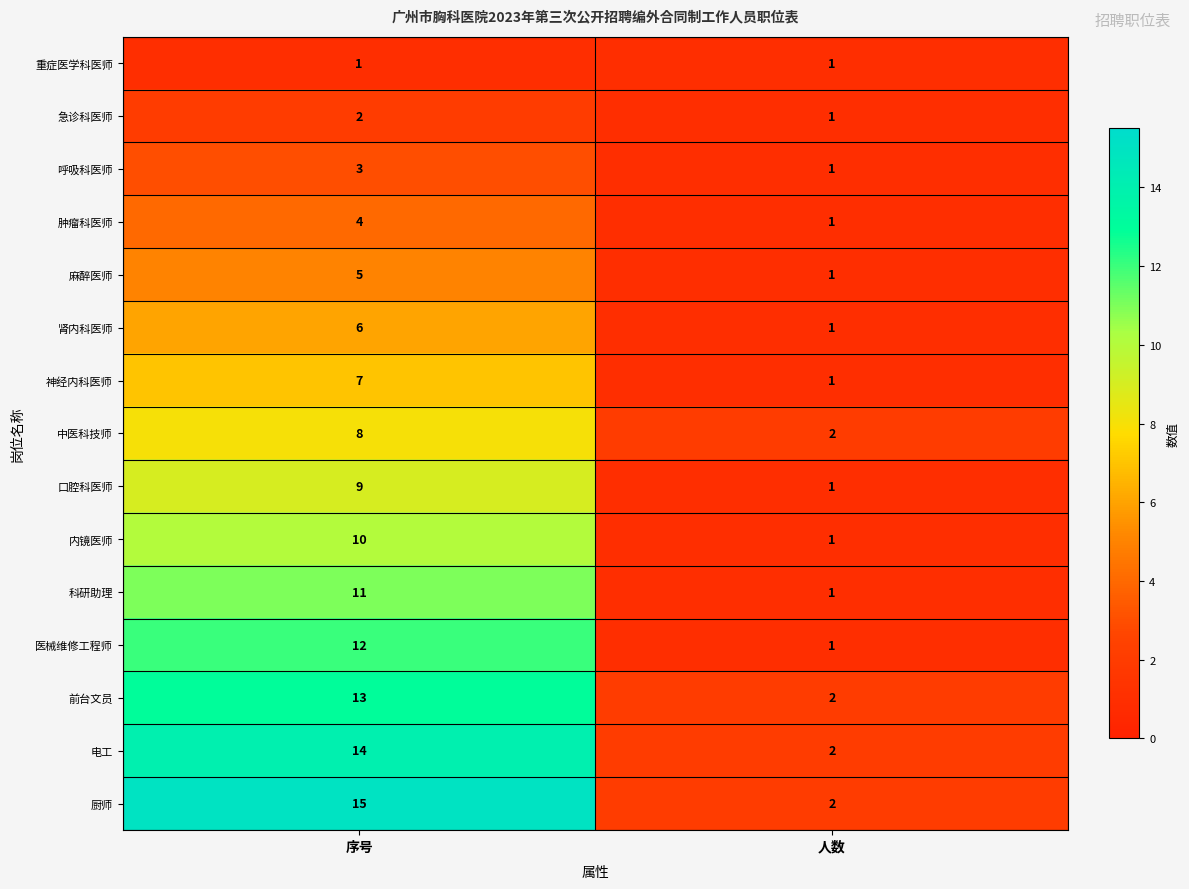

Is it true that 前台文员 equals 7 at 序号?

False